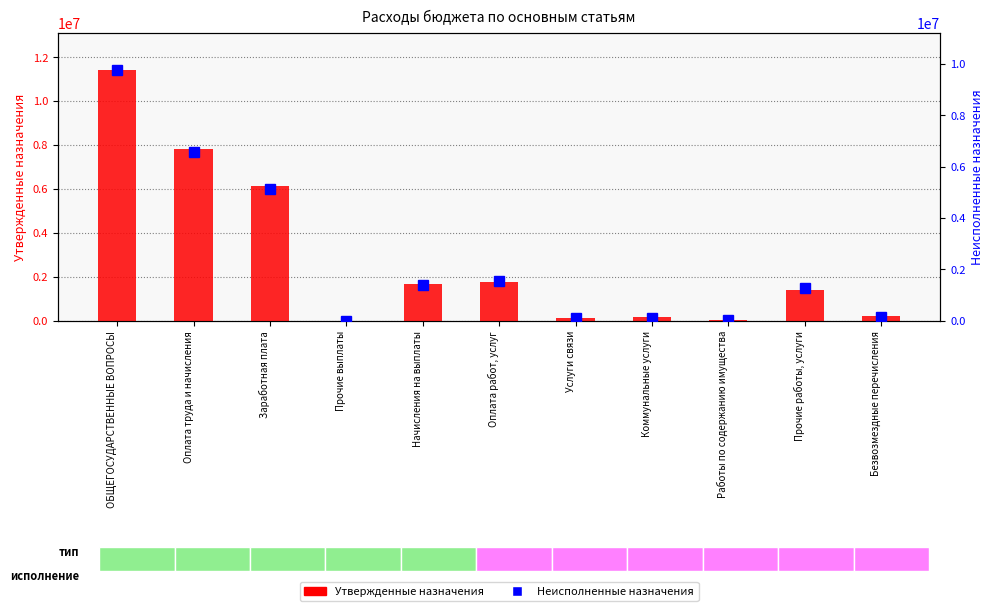

What is the maximum value shown in the chart?

11396128.6